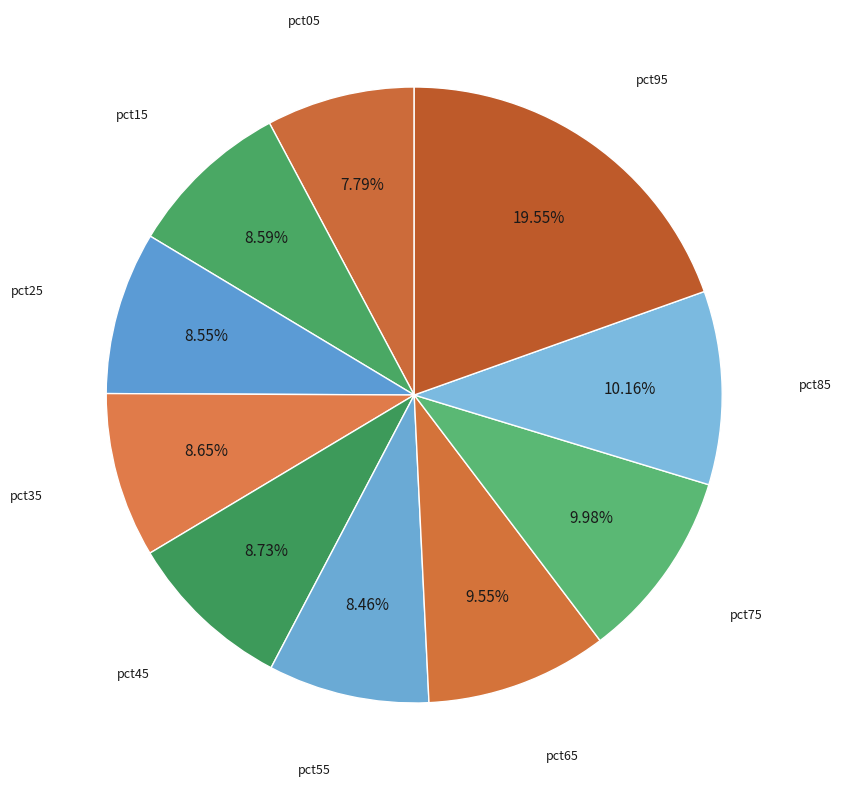

What is the largest slice in the pie chart?

pct95